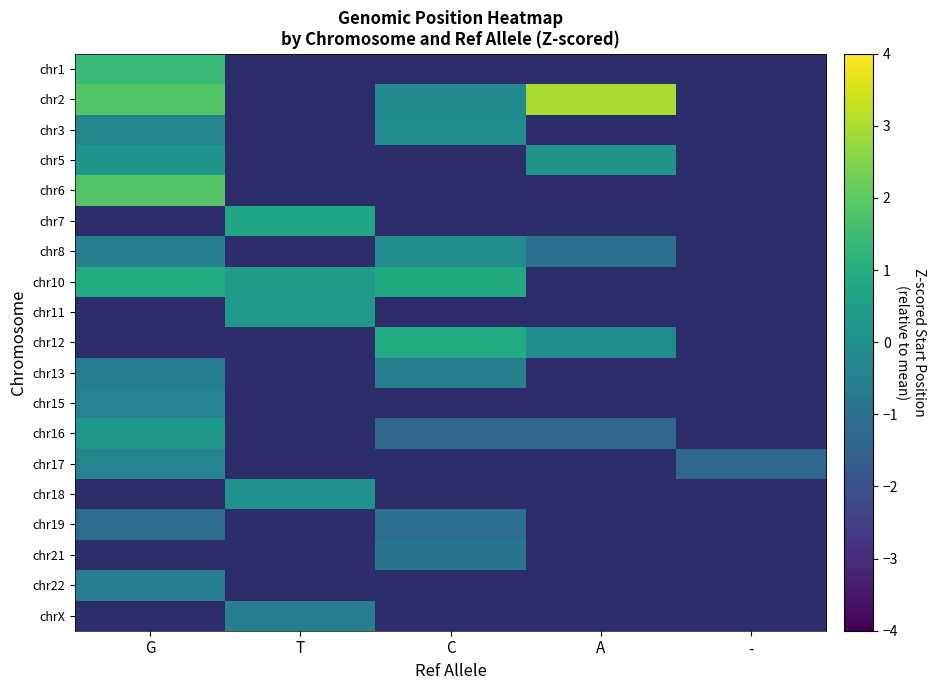

How many positive values does the chr16 series have?

1